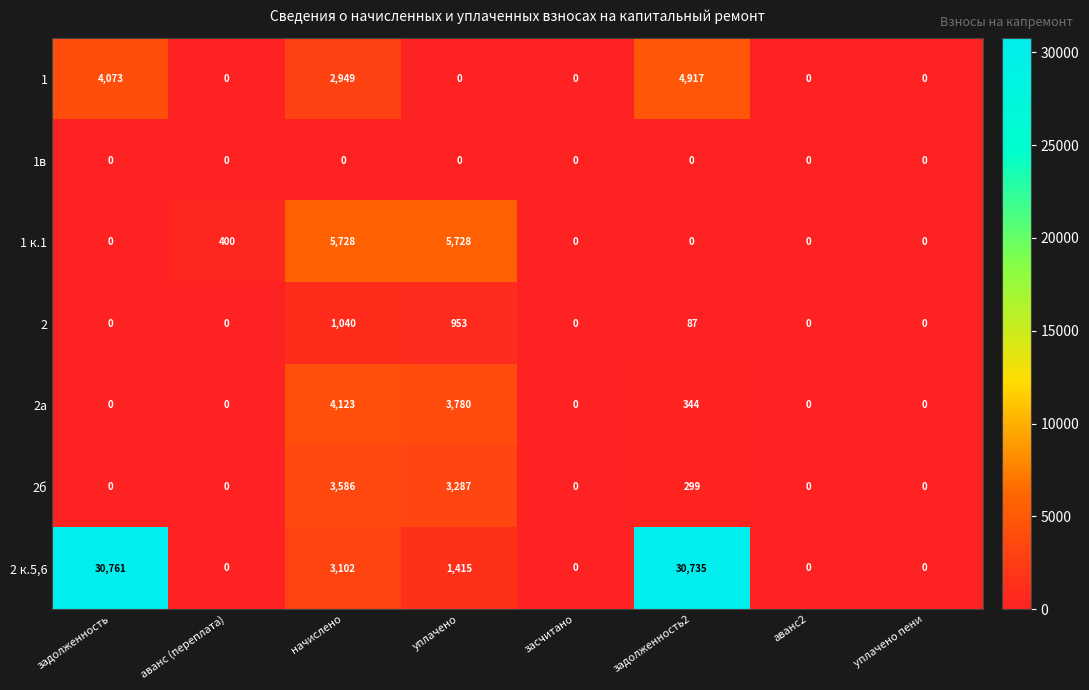

Which series has the largest range (max minus min)?

2 к.5,6